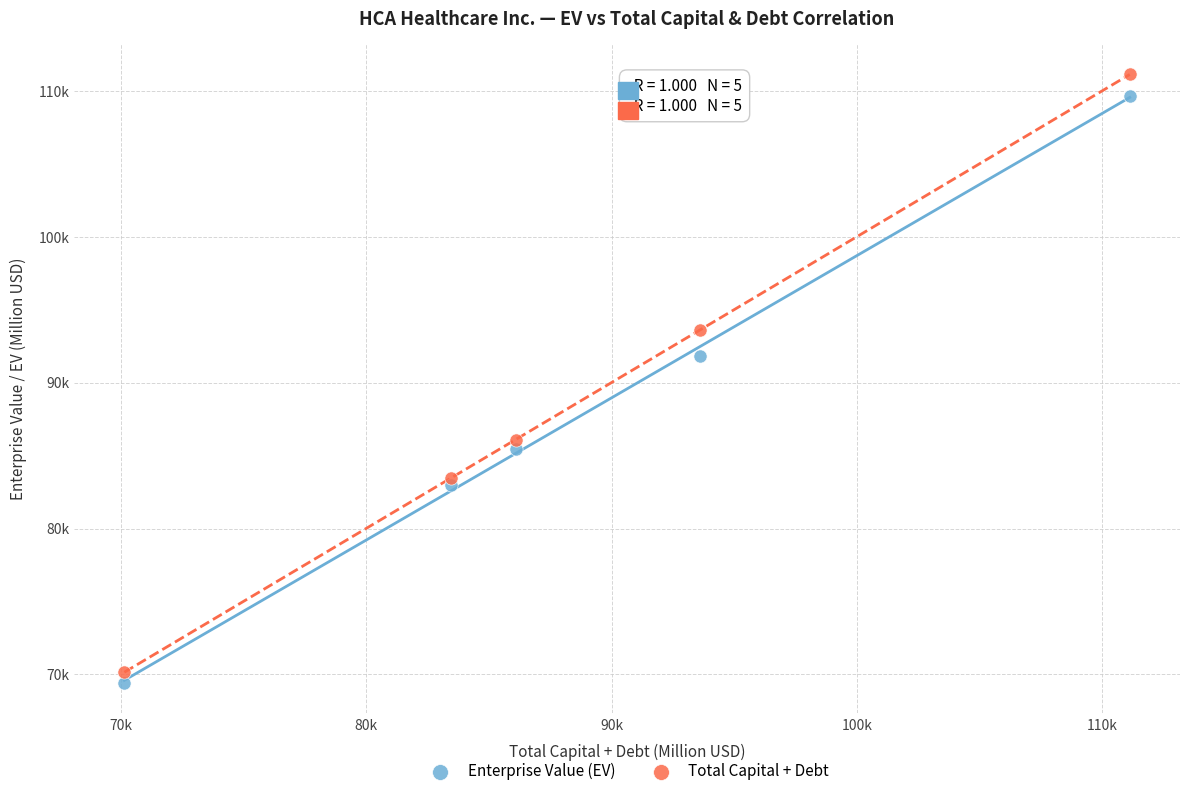

What are all the series names shown in the legend?

Enterprise Value (EV), Total Capital + Debt